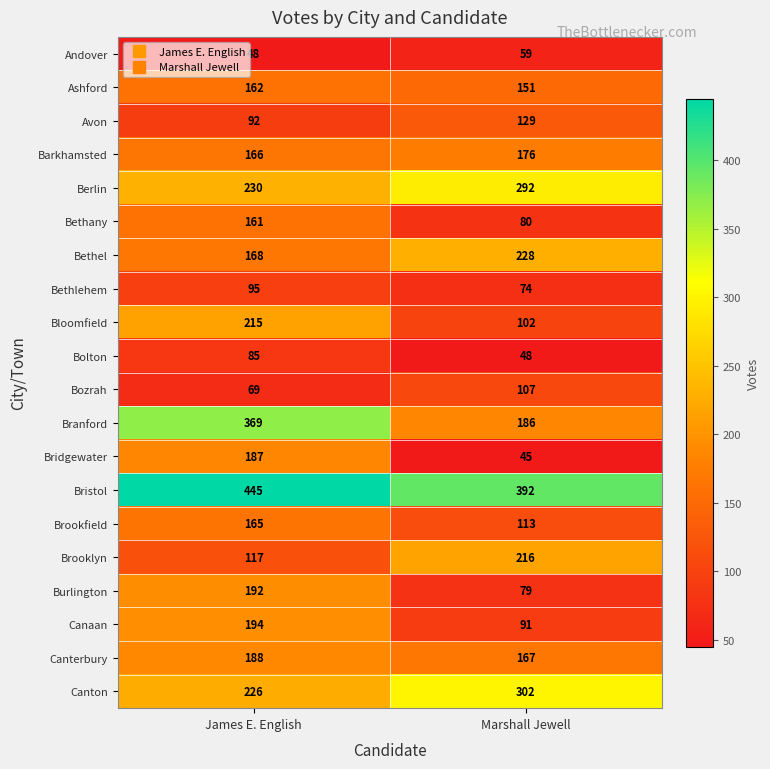

Is it true that Berlin equals 230 at James E. English?

True